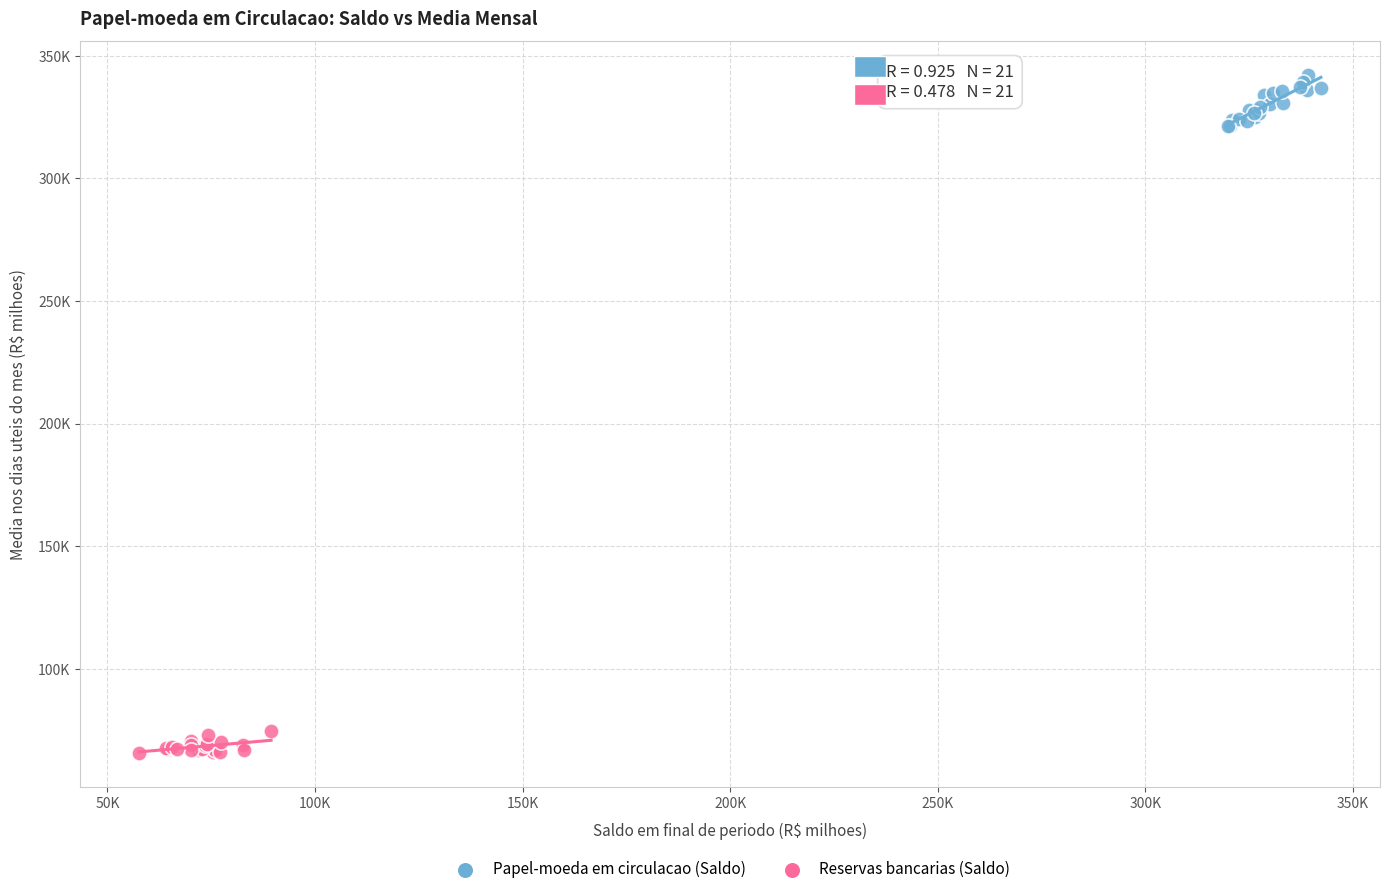

What are all the series names shown in the legend?

Papel-moeda em circulacao (Saldo), Reservas bancarias (Saldo)